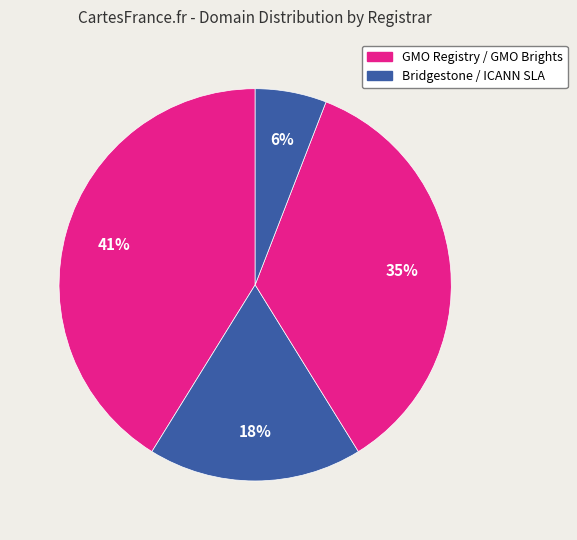

How many slices are in this pie chart?

4